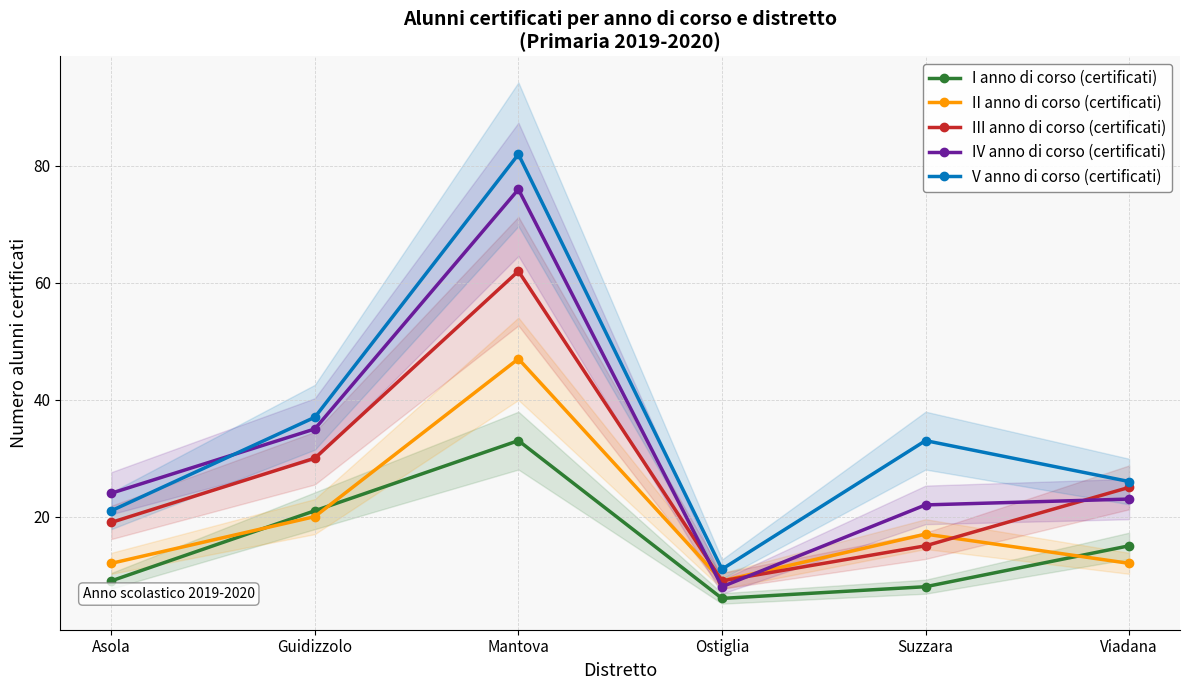

How many data points does each series have?

6